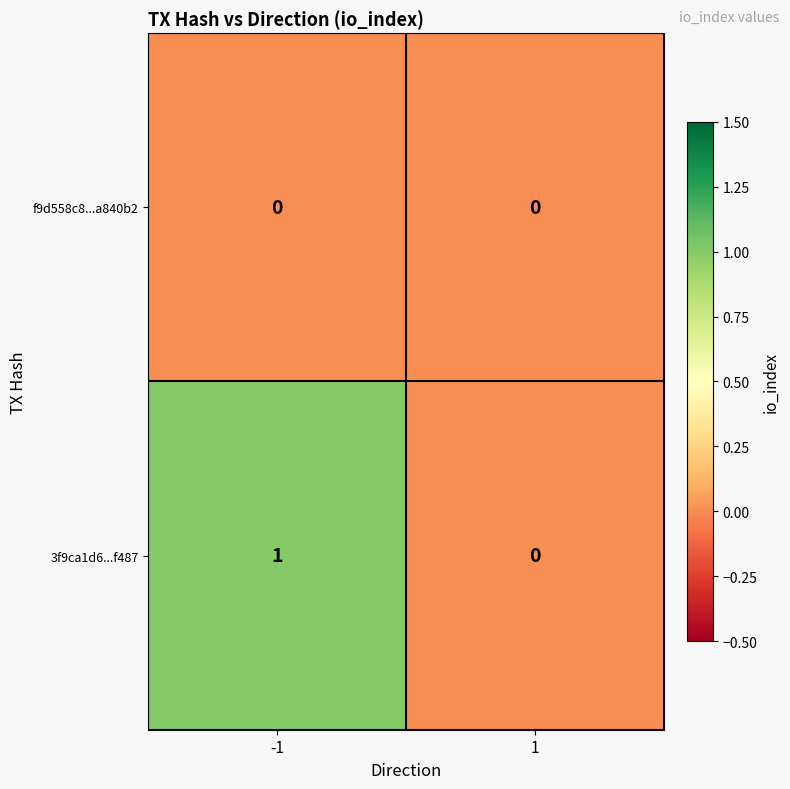

Reading left to right, list all the values displayed in this chart.

f9d558c8...a840b2: -1=0	1=0
3f9ca1d6...f487: -1=1	1=0